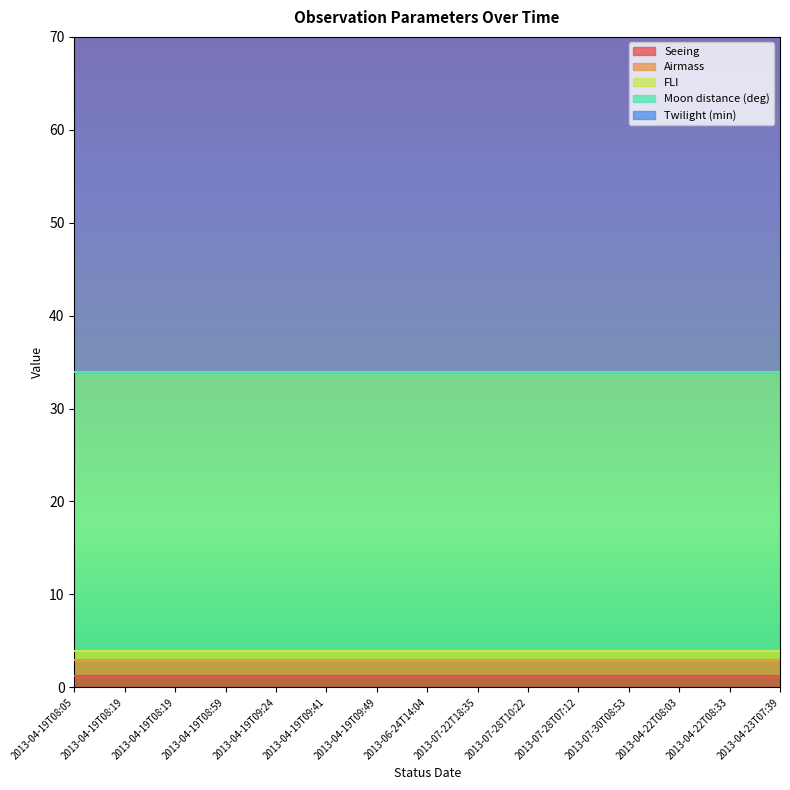

What is the maximum value for Airmass?

1.7